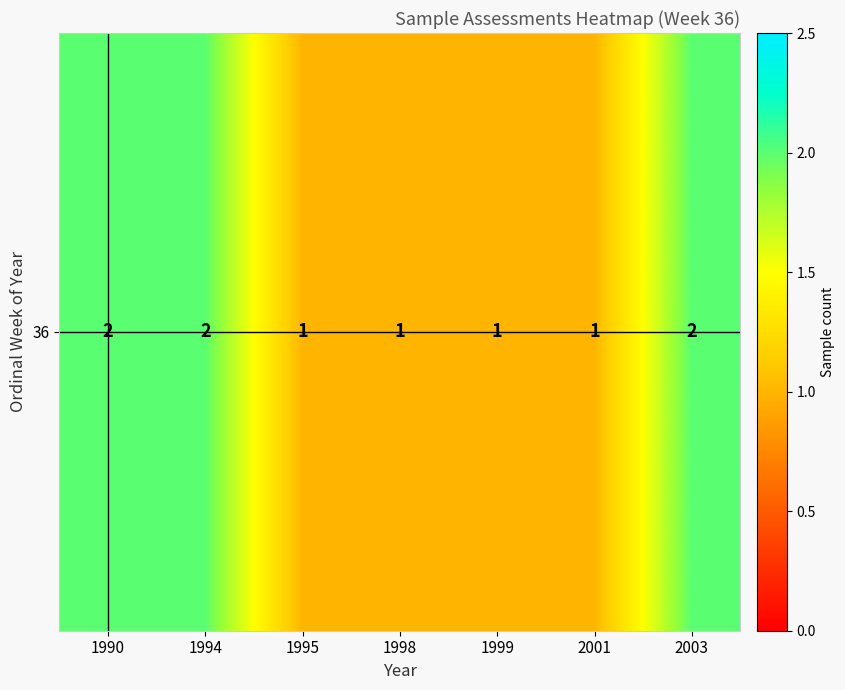

Rank the categories by value from highest to lowest.

1990, 1994, 2003, 1995, 1998, 1999, 2001